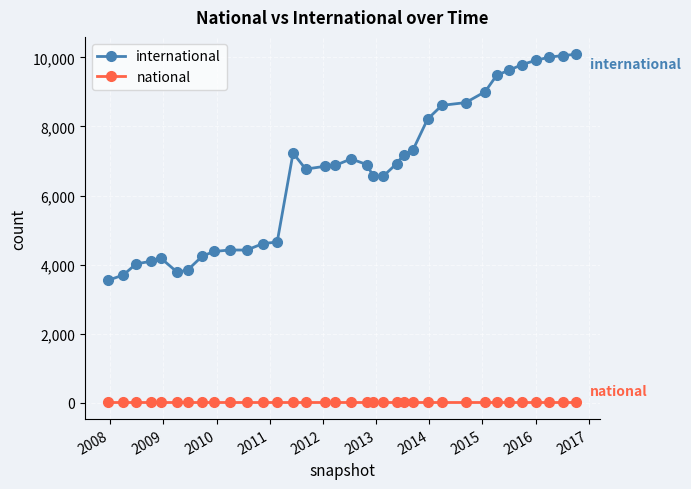

What is the maximum value shown in the chart?

10091